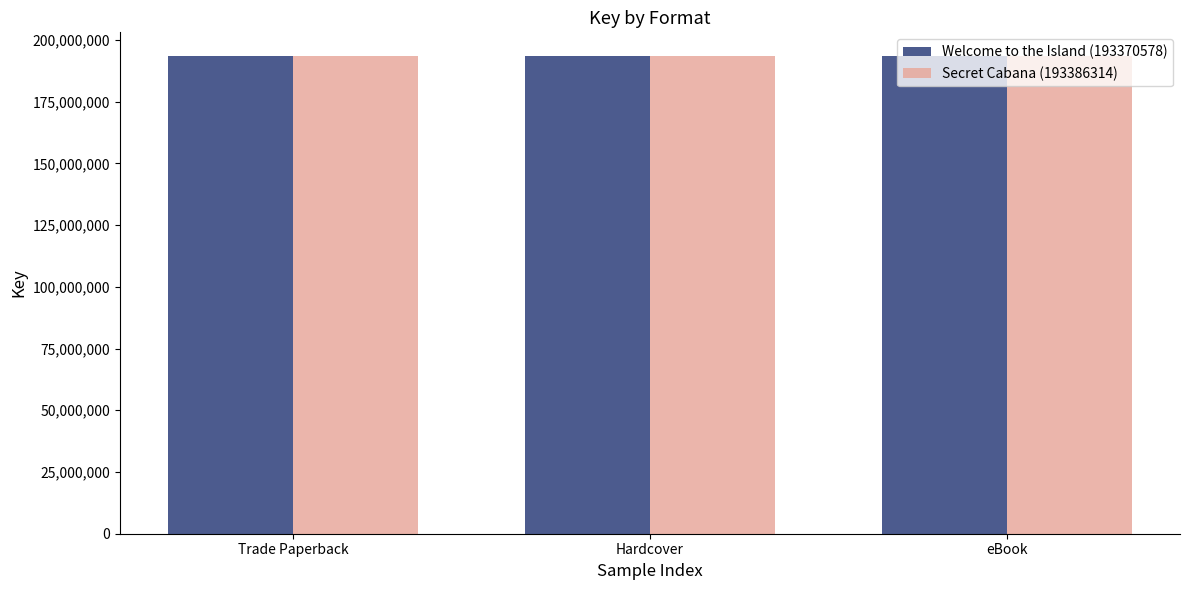

What position from the right is eBook?

1